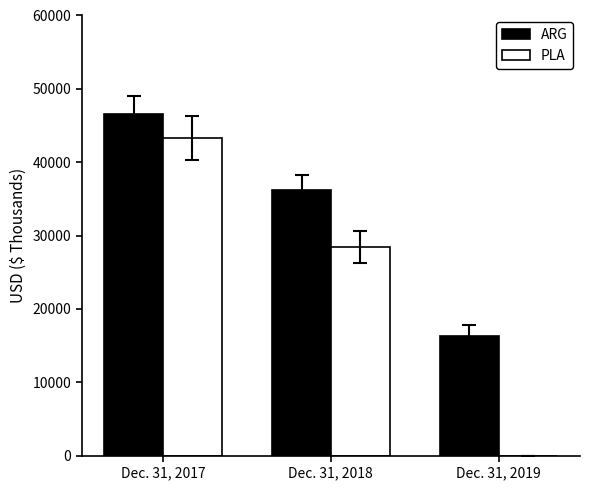

How many categories are shown in the chart?

3